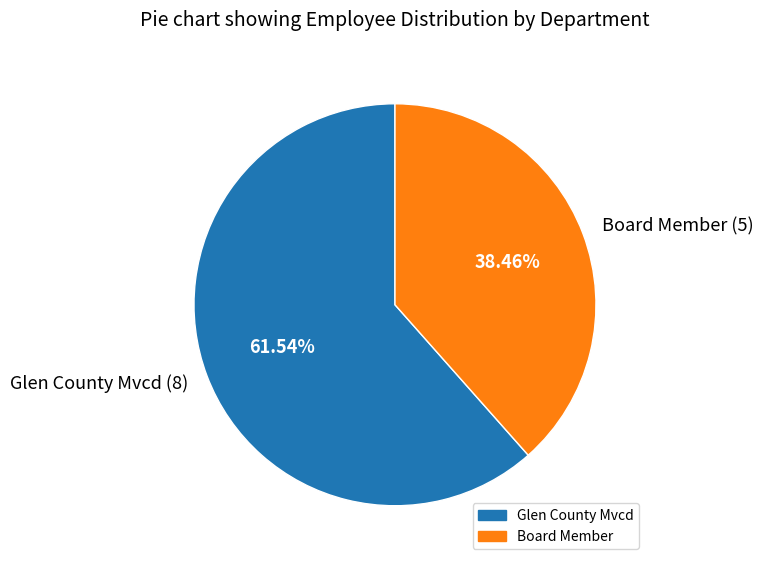

Rank the categories by value from lowest to highest.

Board Member, Glen County Mvcd